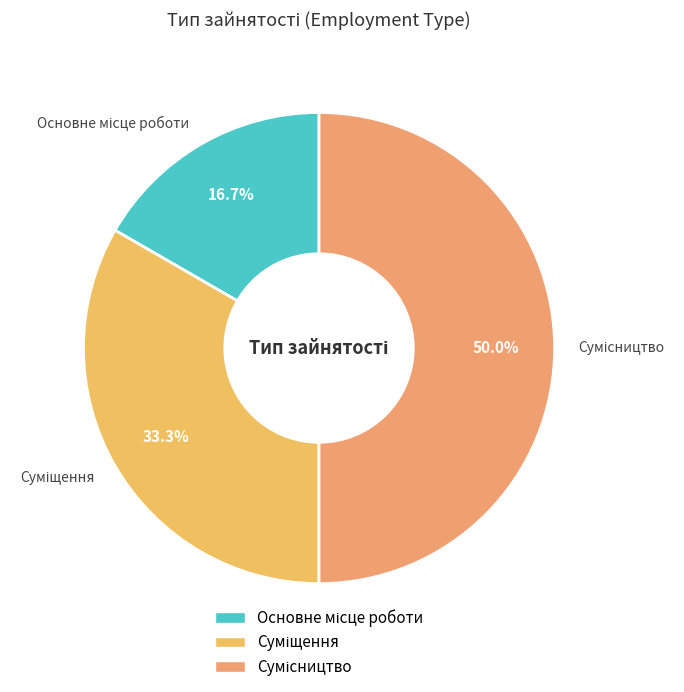

How many slices are in this pie chart?

3